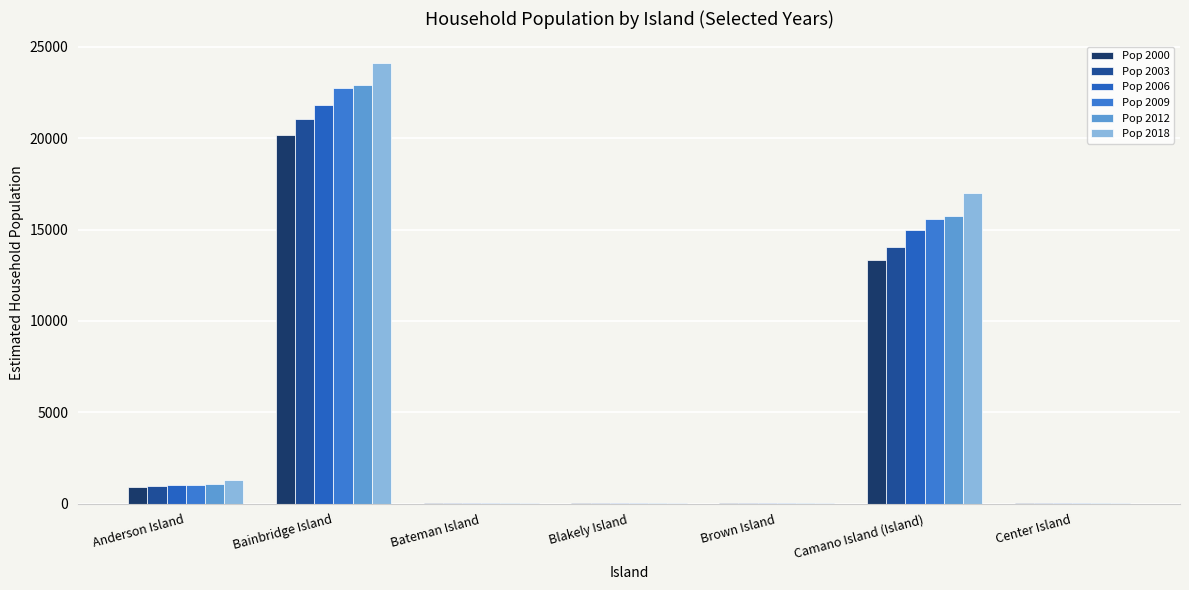

How many groups of bars are there?

7